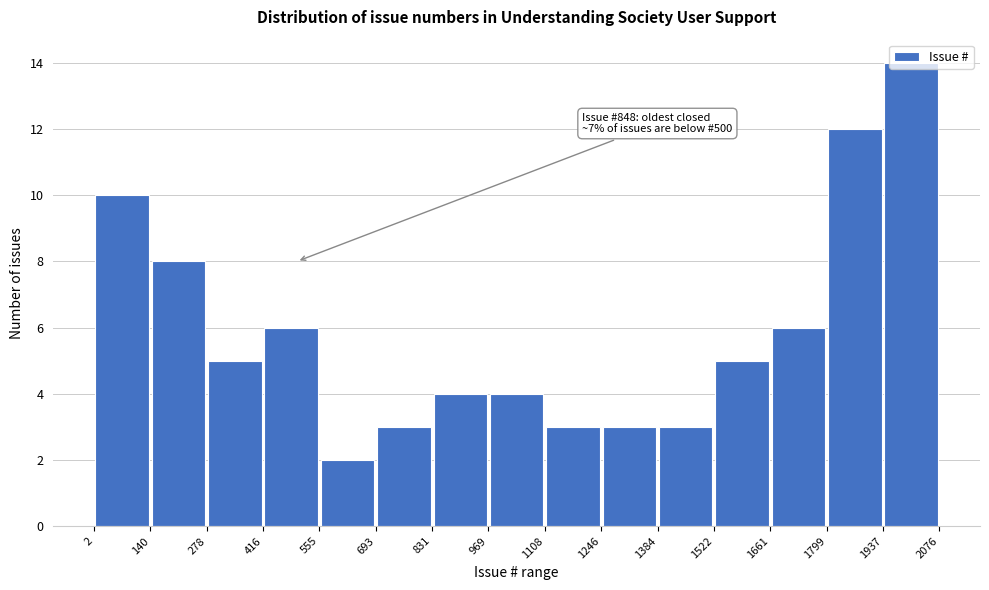

Over which range of the x-axis is the bar tallest?

1937 to 2076